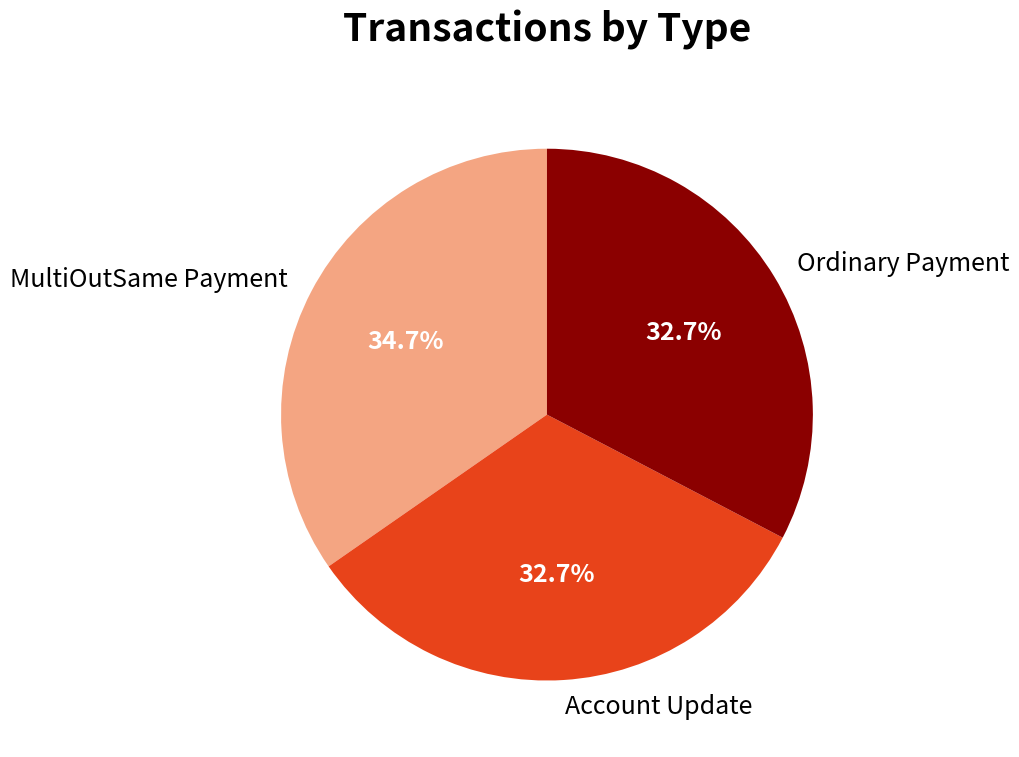

To the nearest percent, what is the difference between the Account Update and MultiOutSame Payment slice percentages?

2%